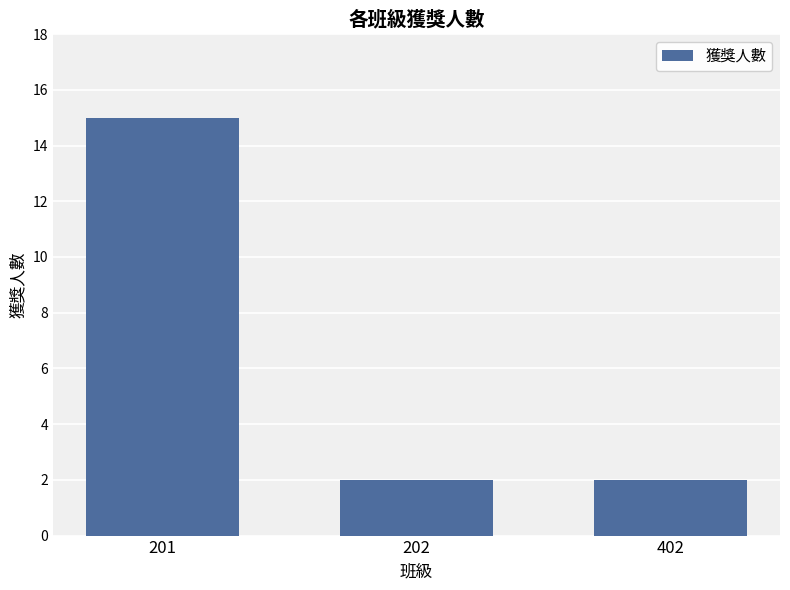

What is the change in value from 201 to 402?

-13